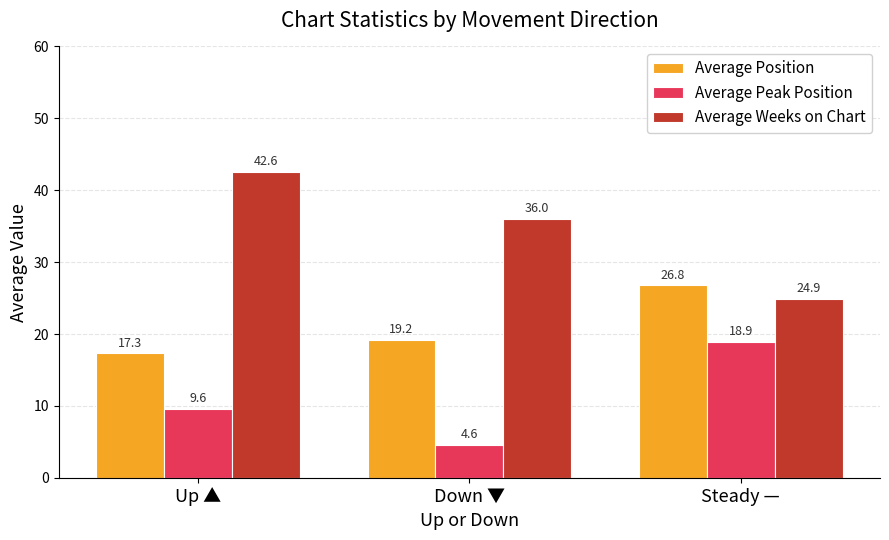

What is the sum of the Average Weeks on Chart values at Steady — and Down ▼?

60.9